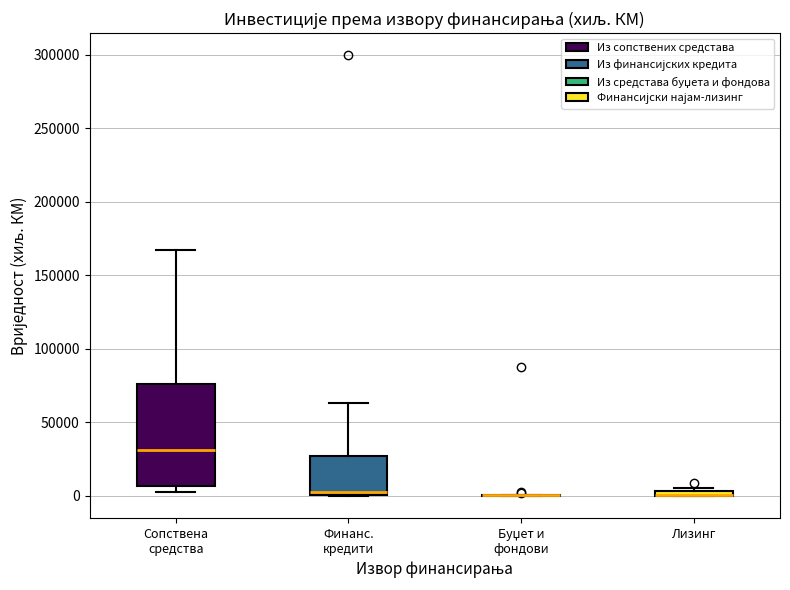

Which box is the tallest, from its lower edge to its upper edge?

Сопствена средства